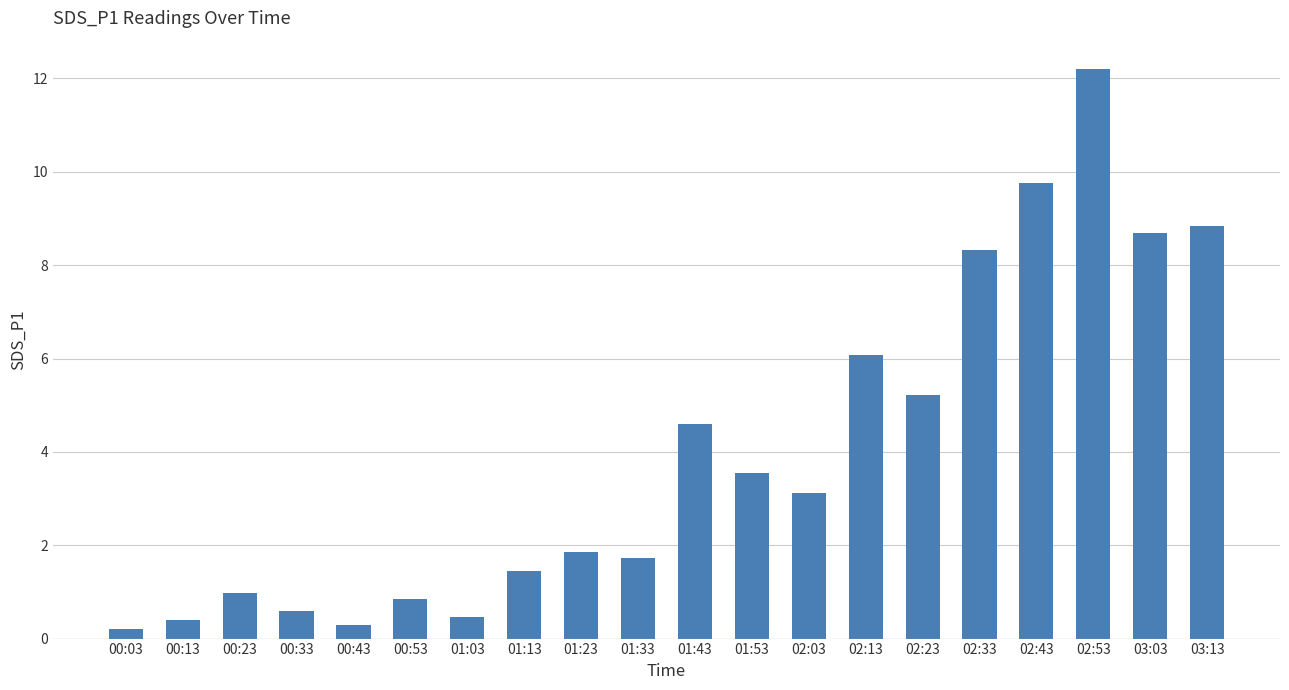

What is the change in value from 02:23 to 02:53?

+7.0